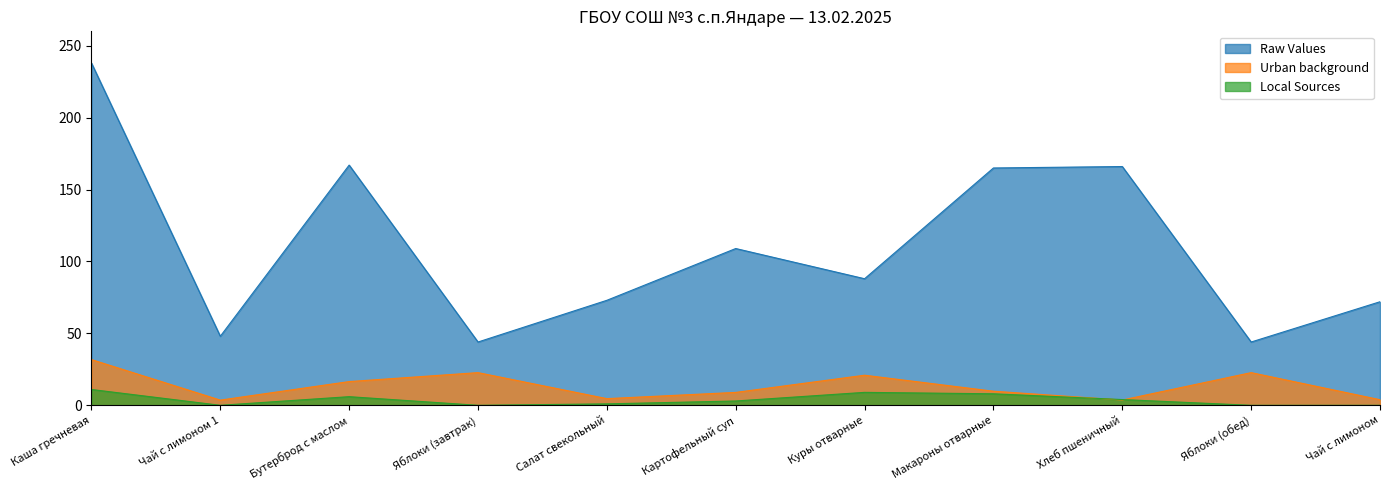

Which category has the highest value in the Raw Values series?

Каша гречневая